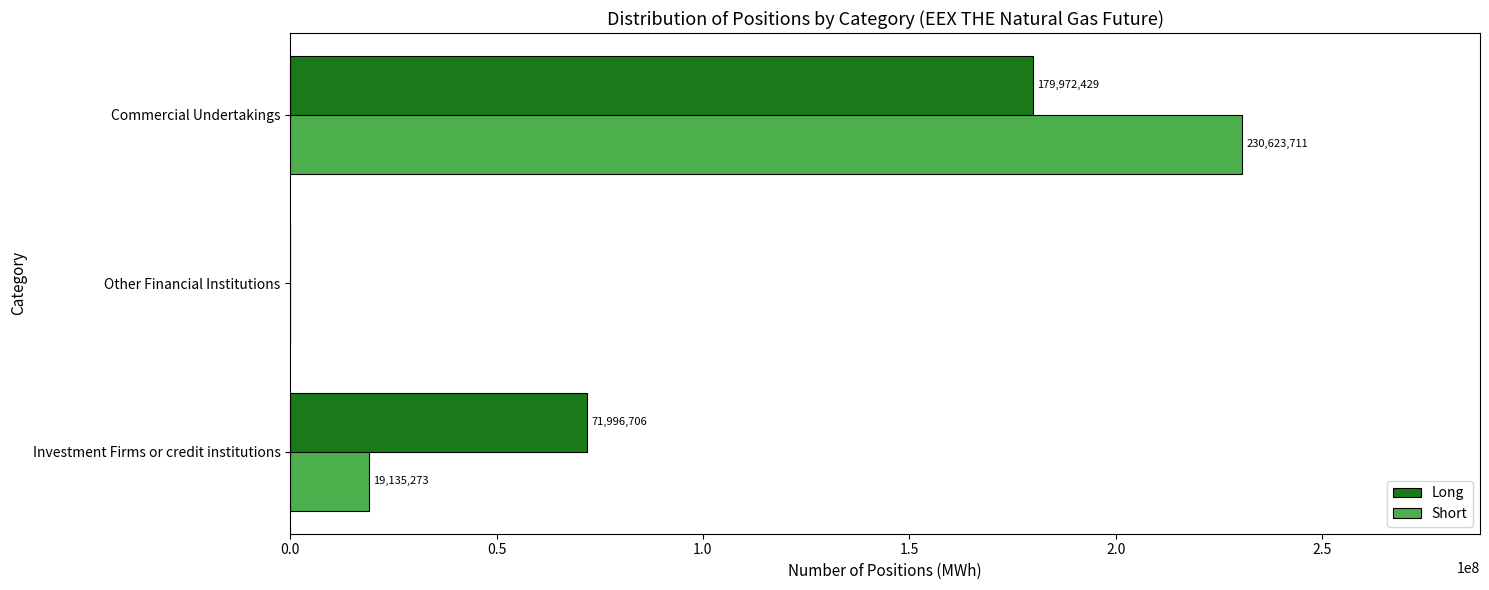

What is the sum of the Long values at Commercial Undertakings and Other Financial Institutions?

179972429